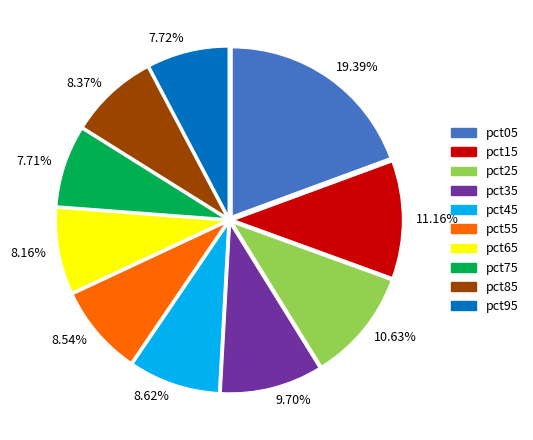

Is there any slice that represents more than half of the pie?

No